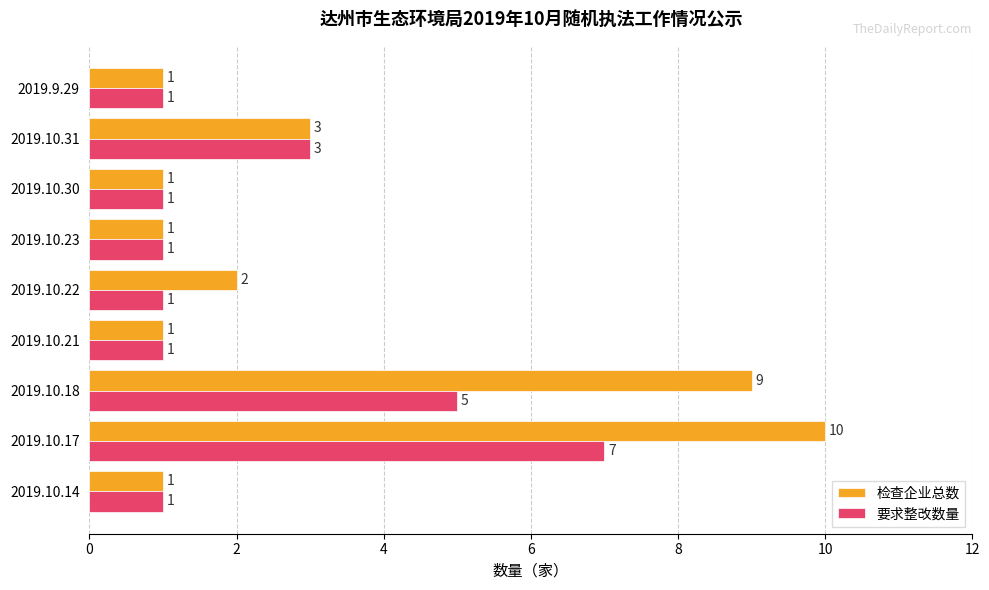

The 要求整改数量 series shows 1 at 2019.10.23. True or false?

True